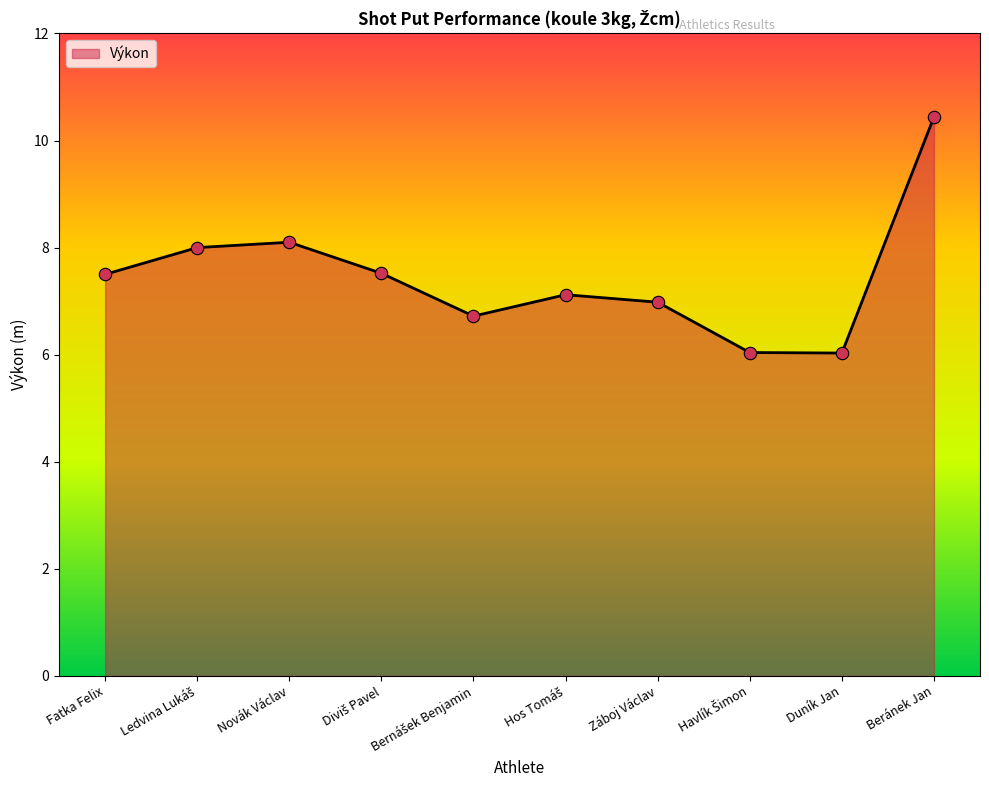

What position from the right is Záboj Václav?

4